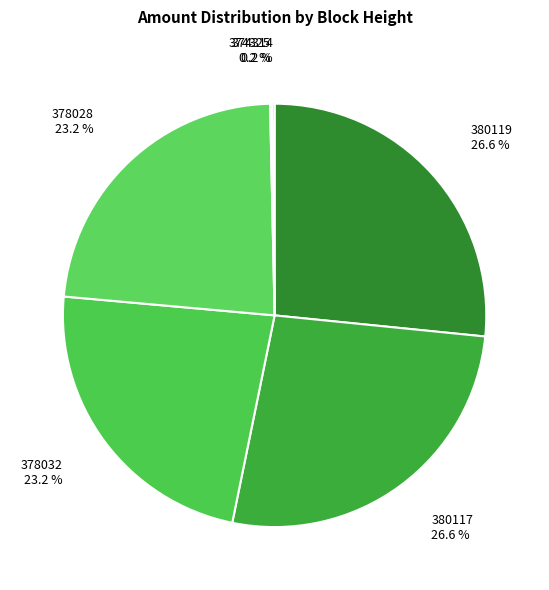

Which has a higher value, 380117 or 378032?

380117